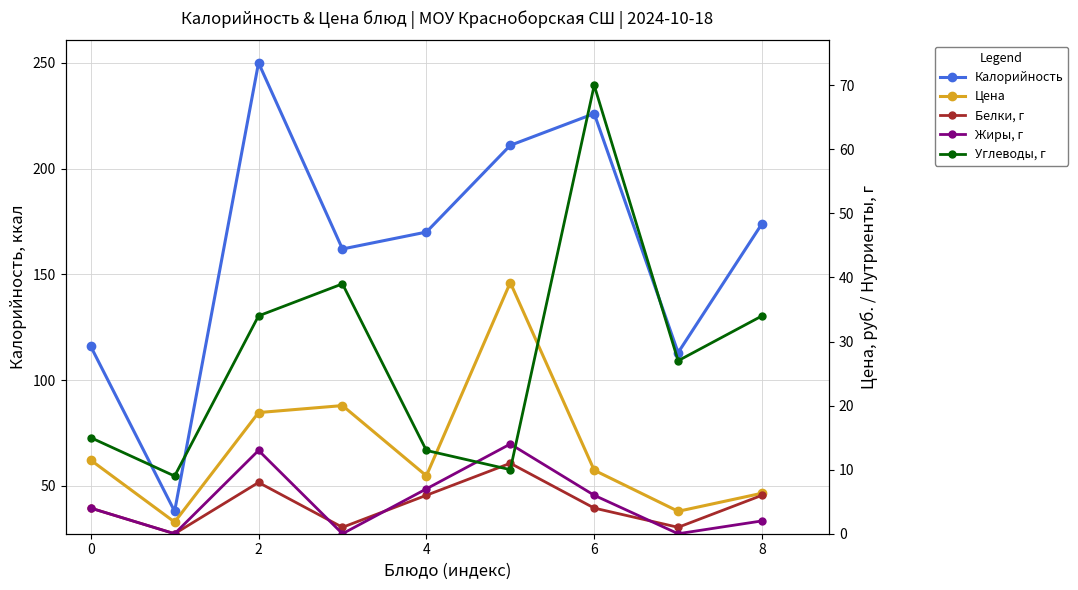

True or false: Углеводы, г and Цена cross at least once.

True